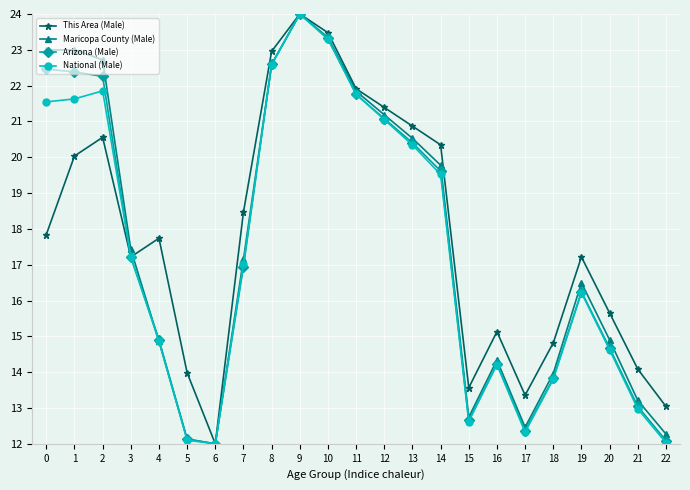

Which category has the highest value across all series?

9